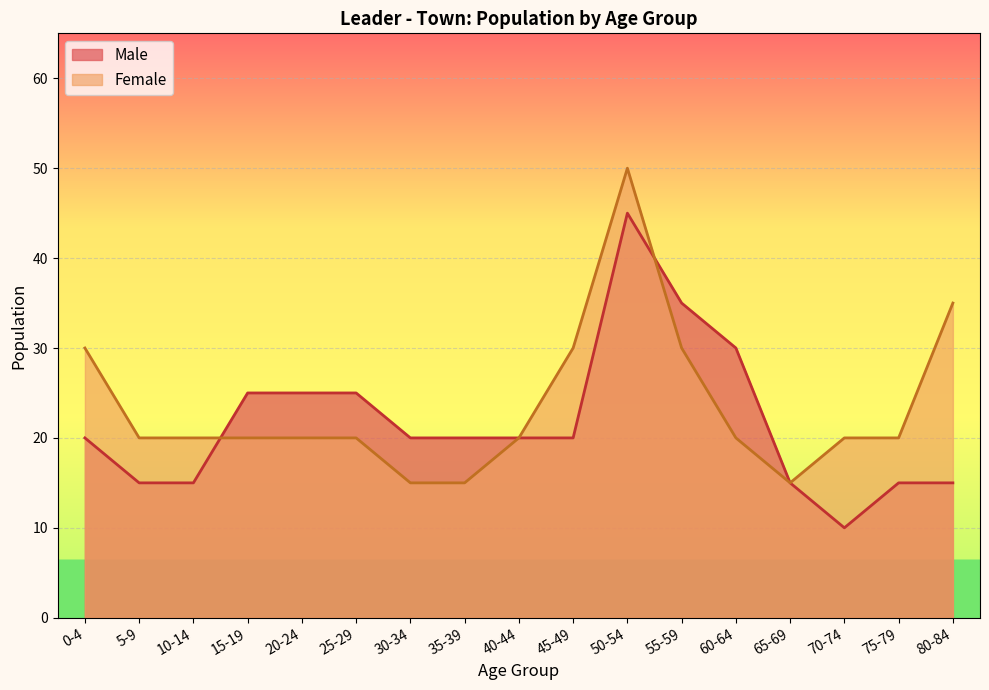

Which has a higher value, 15-19 or 70-74?

15-19